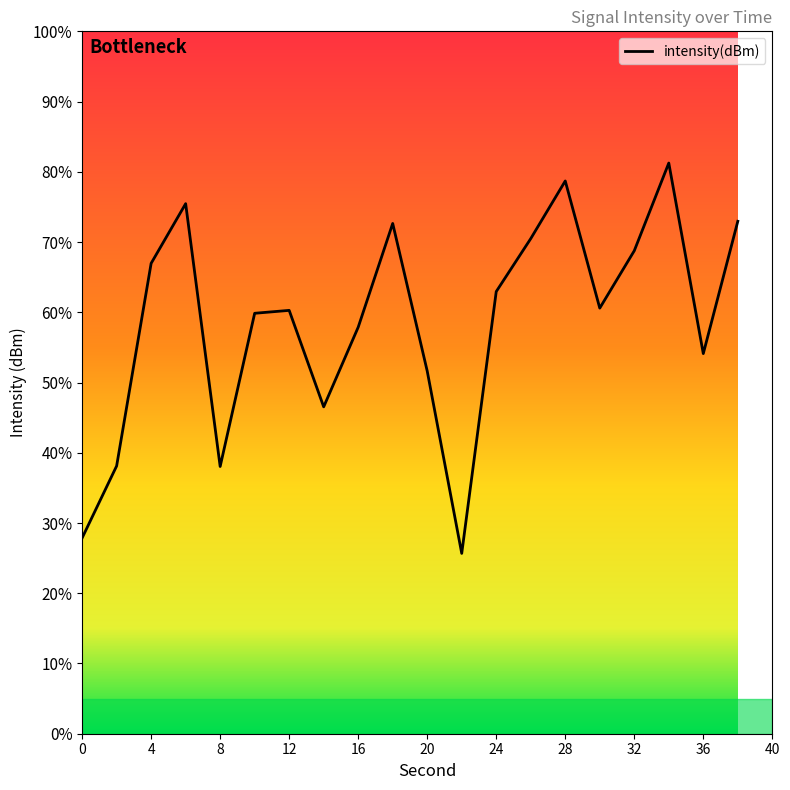

What is the value of the 5th point from the left?

-121.6